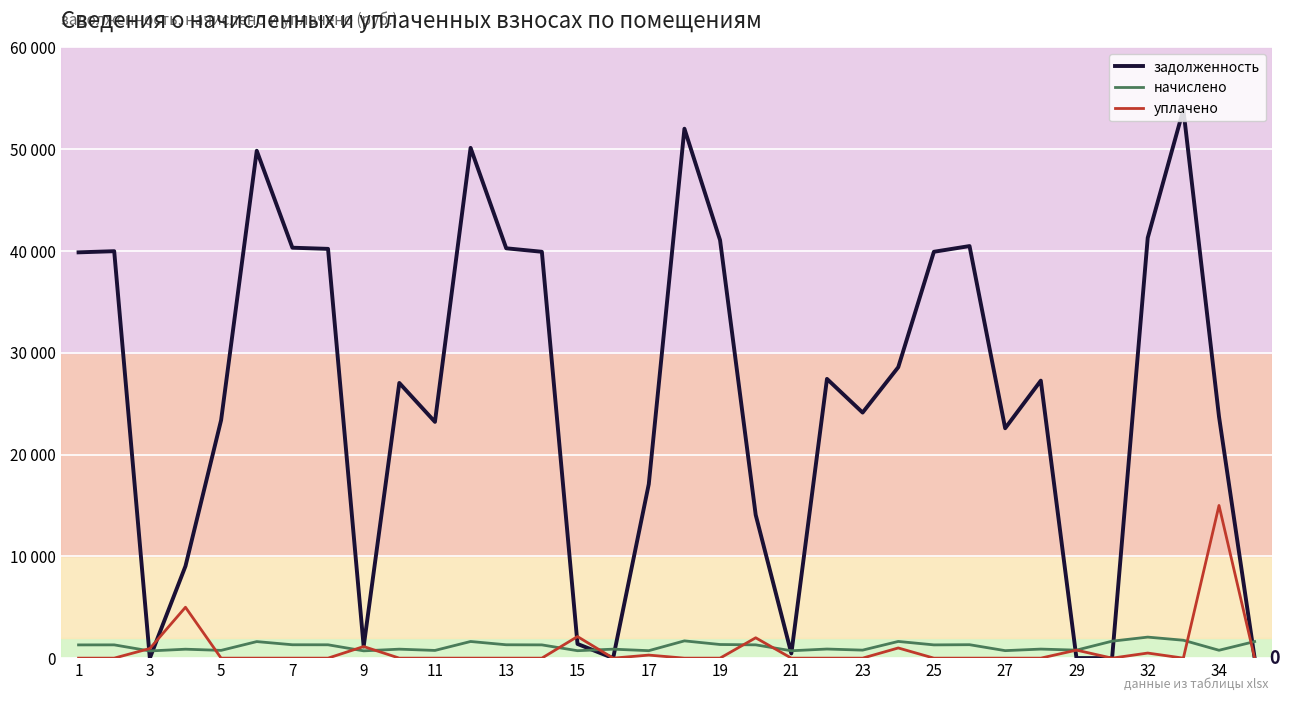

What is the value of the задолженность point at the 7th from the left?

40324.6